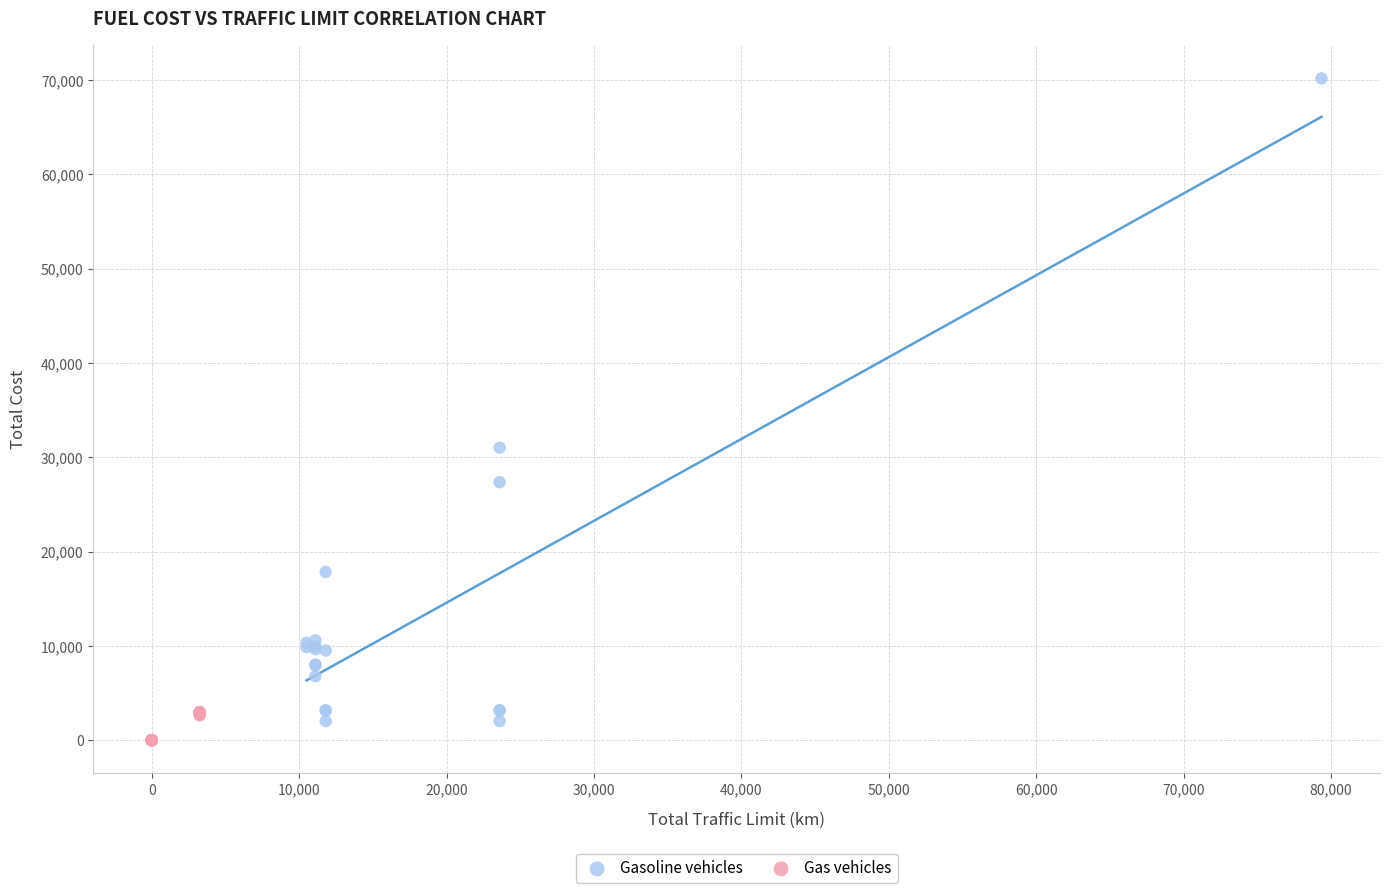

Which series reaches the maximum Y coordinate?

Gasoline vehicles